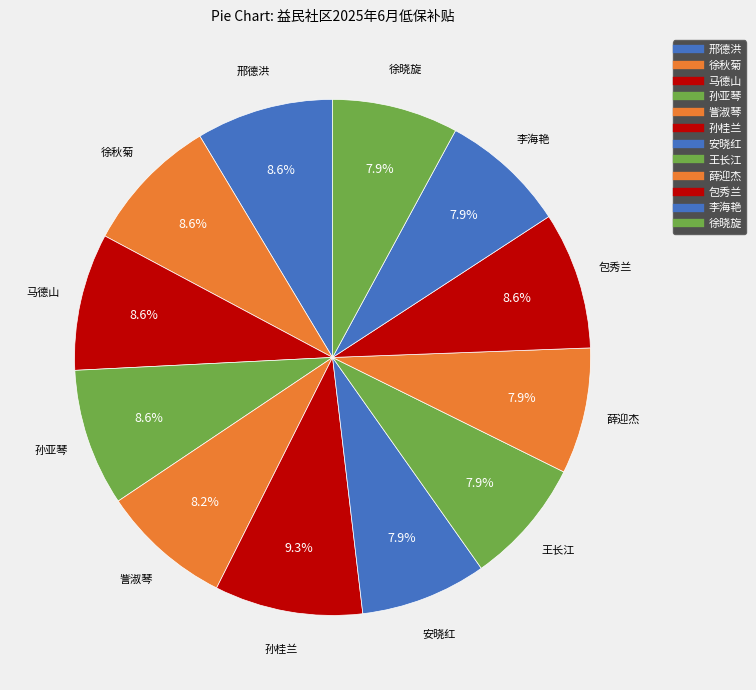

Which slice is the smallest?

安晓红